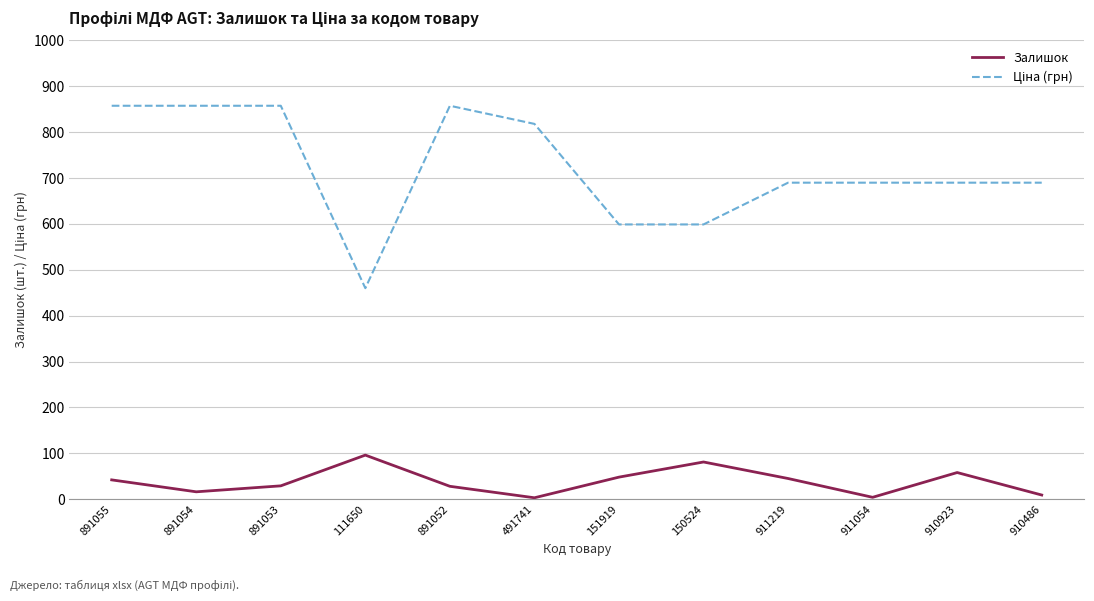

Is it true that Залишок equals 148.3 at 111650?

False